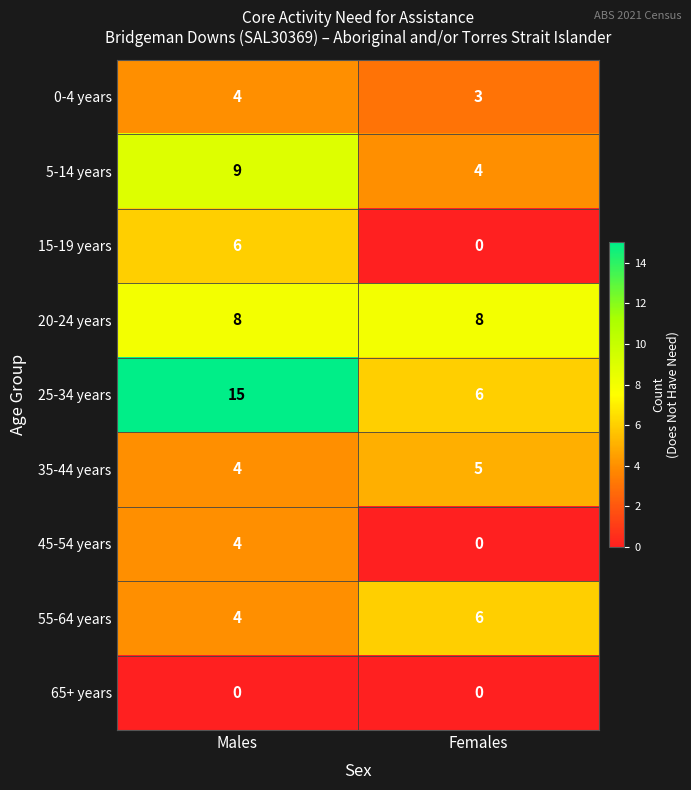

Which category has the highest value in the 0-4 years series?

Males